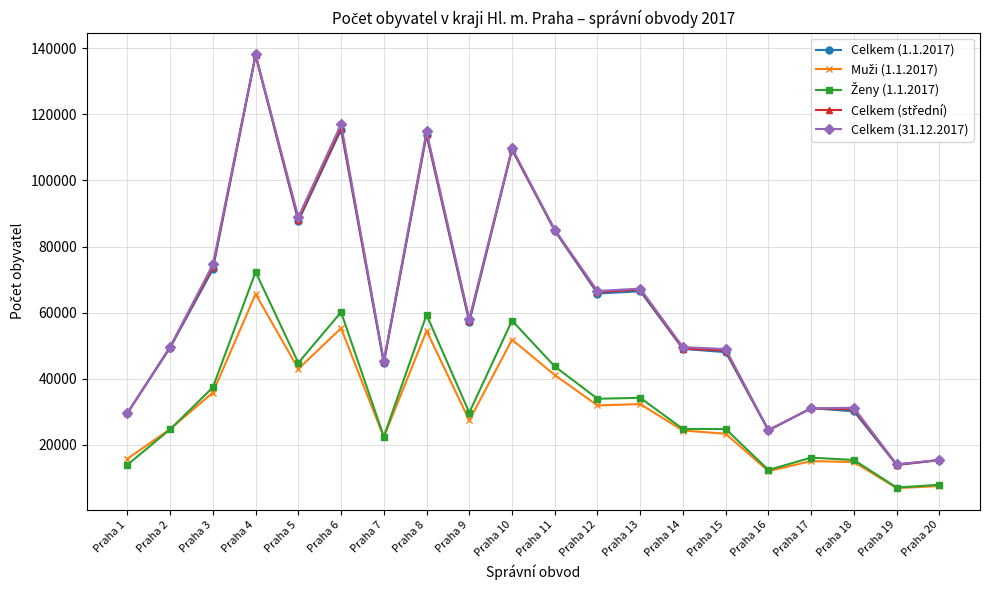

What is the total value across all series at Praha 19?

55583